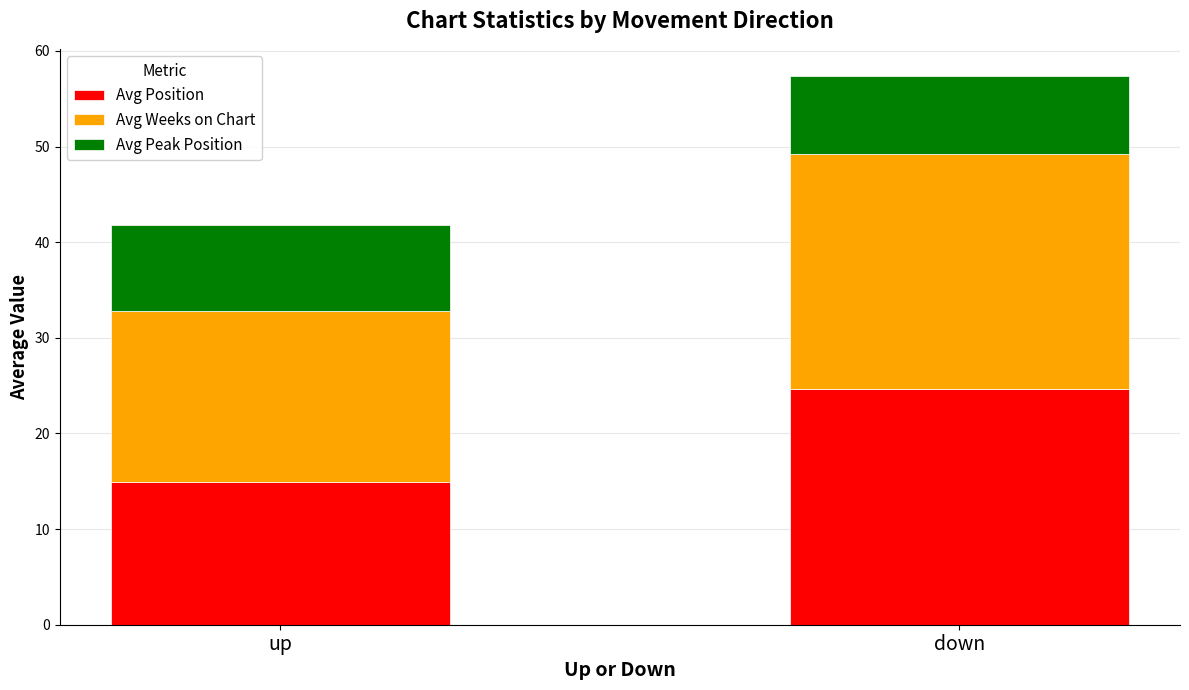

Which category has the lowest value in the Avg Position series?

up